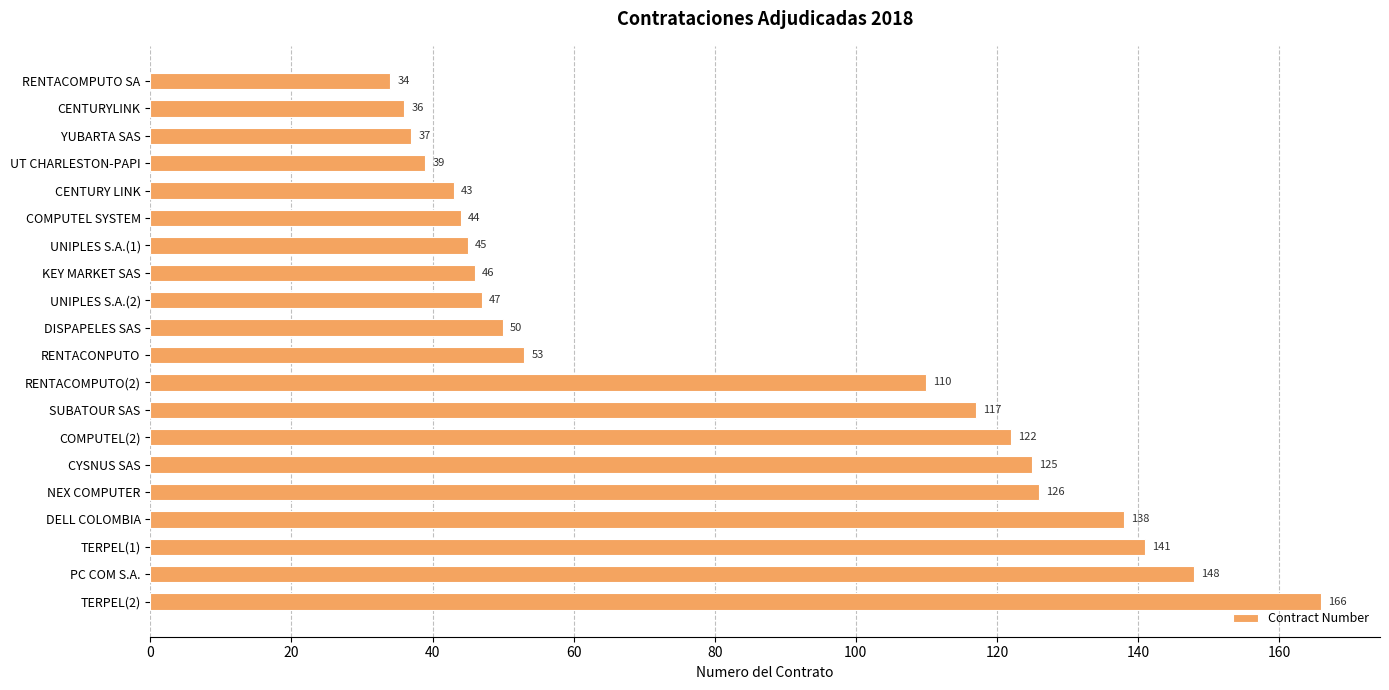

What is the difference between the second highest and second lowest values?

112